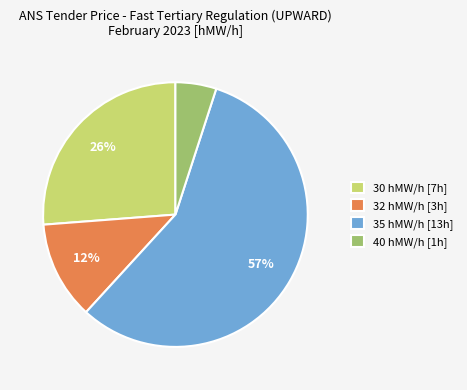

What is the smallest slice in the pie chart?

40 hMW/h [1h]